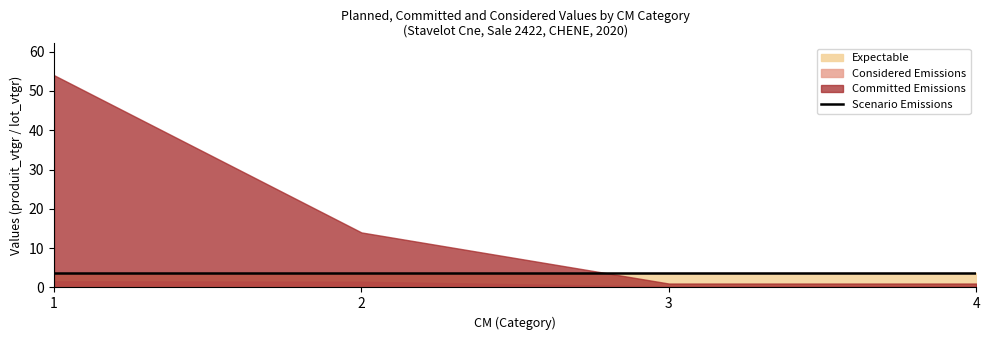

How many lines are shown in the chart?

4